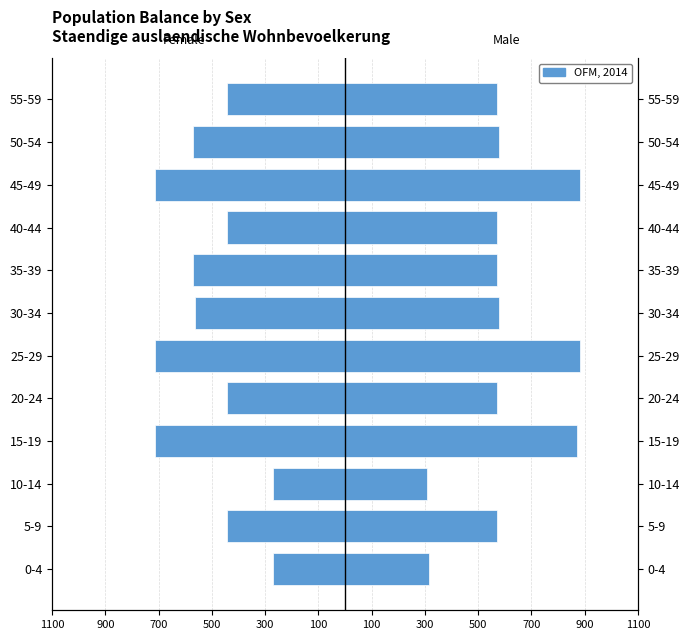

Count the number of data series in this chart.

2